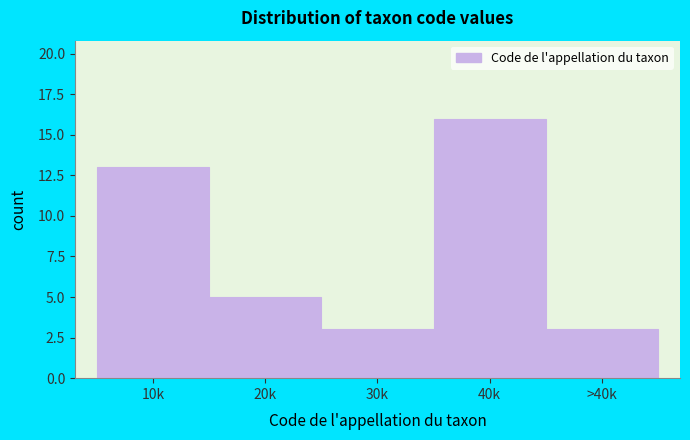

Reading left to right, what are all the values shown in this chart?

10k=13	20k=5	30k=3	40k=16	>40k=3